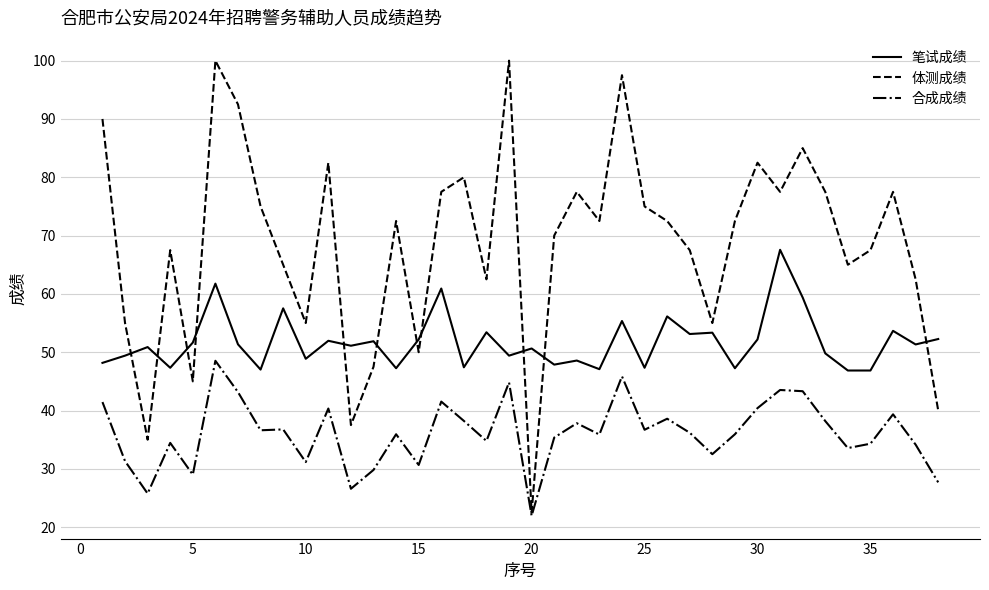

Which series has the largest total across all categories?

体测成绩